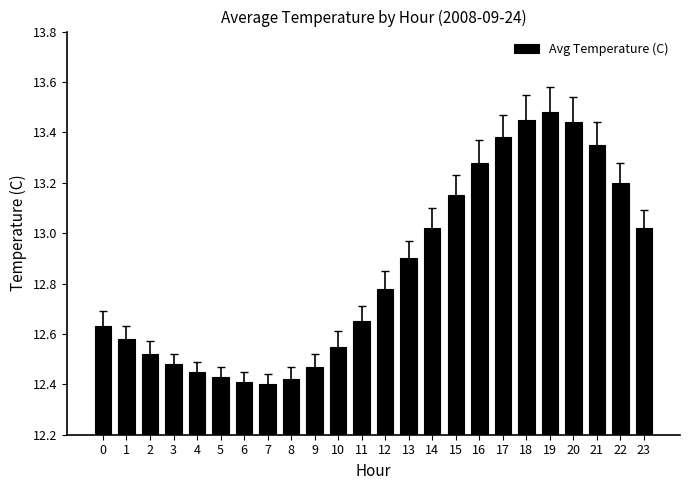

The chart shows a value of 12.4 at 8. True or false?

True